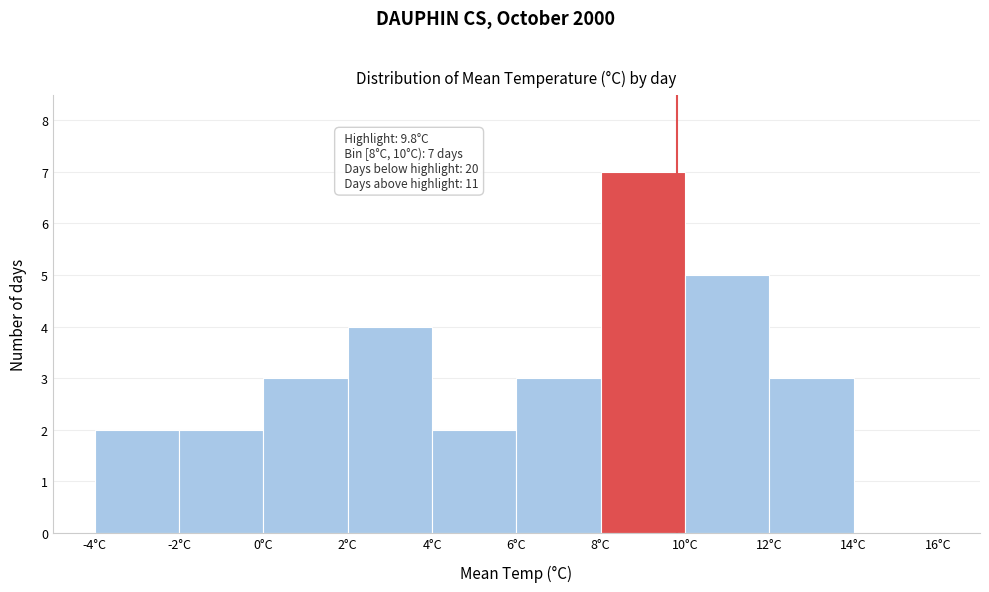

Which range on the x-axis has the tallest bar?

8 to 10